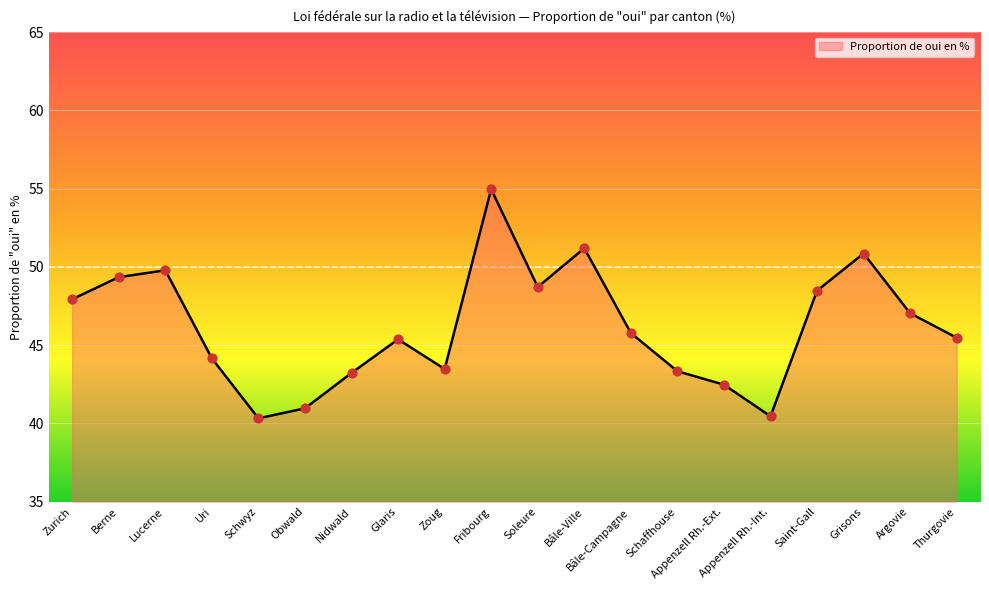

What is the change in value from Zurich to Schwyz?

-7.6